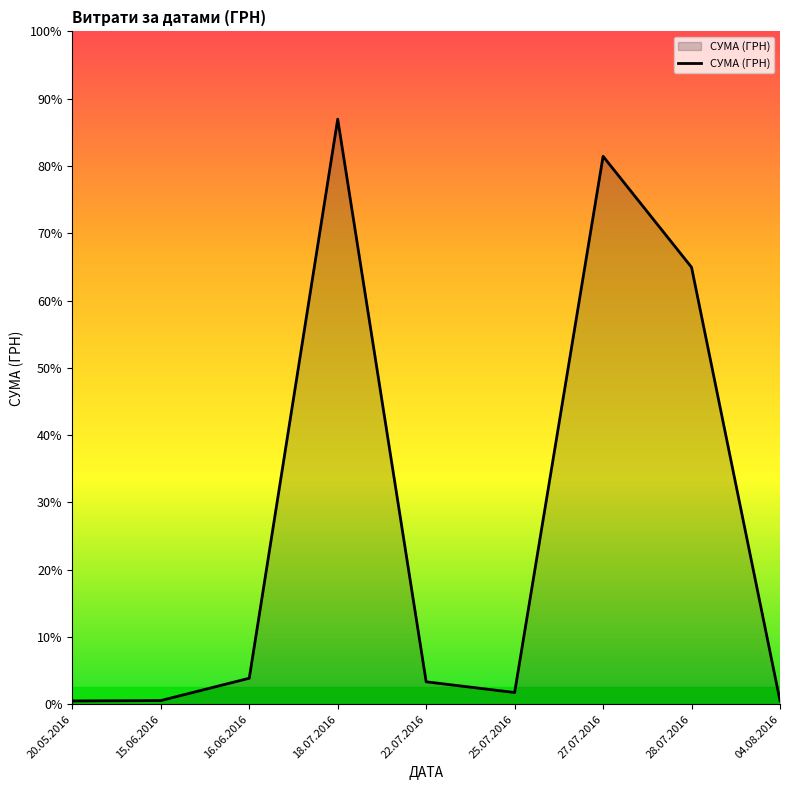

True or false: the data shows 43943.4 at 28.07.2016.

True